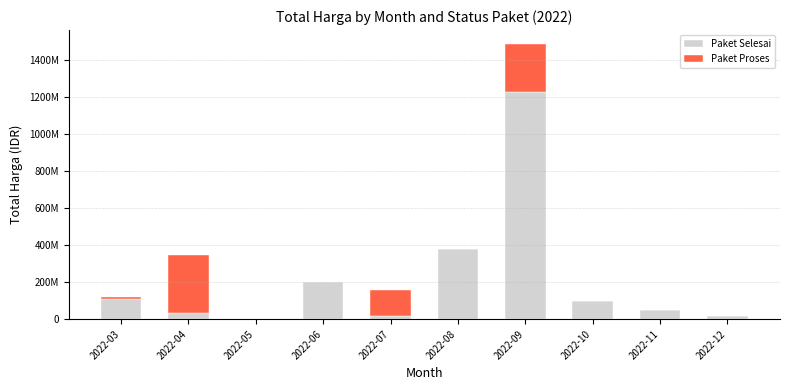

True or false: Paket Selesai has a value of 1224682000 at 2022-09.

True